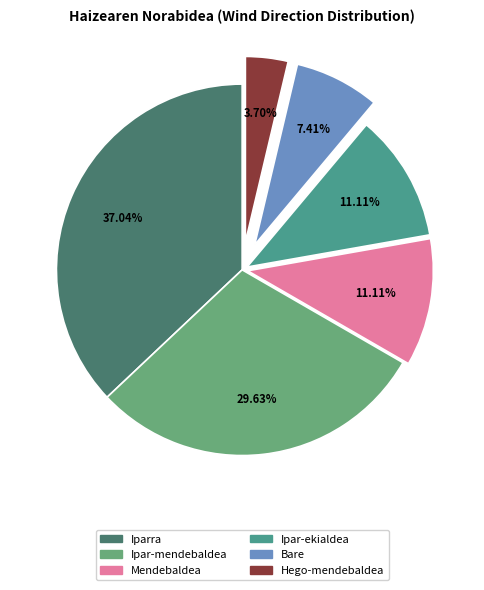

Between Hego-mendebaldea and Iparra, which is larger?

Iparra